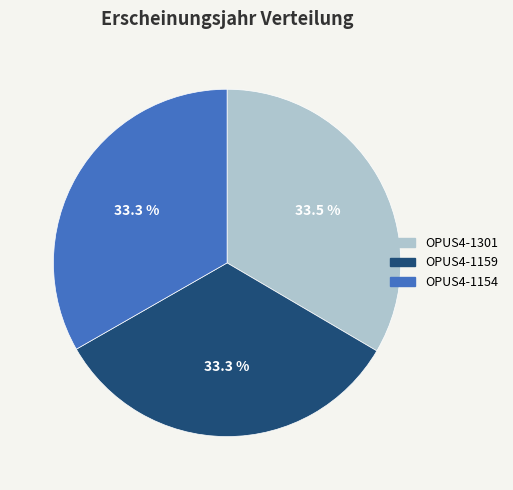

To the nearest percent, what is the combined percentage of OPUS4-1301 and OPUS4-1154?

67%